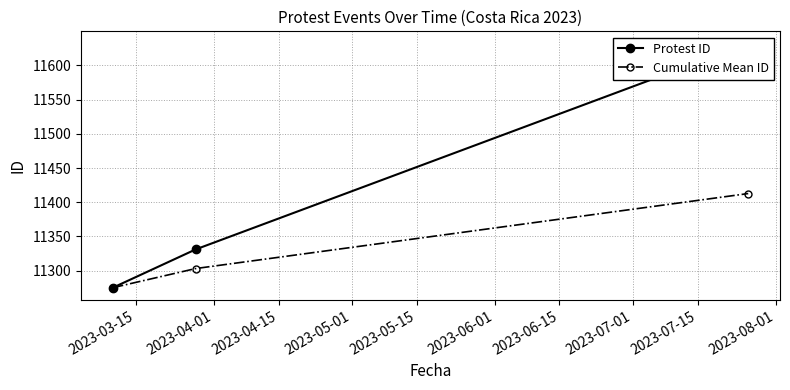

What is the minimum value shown in the chart?

11275.0